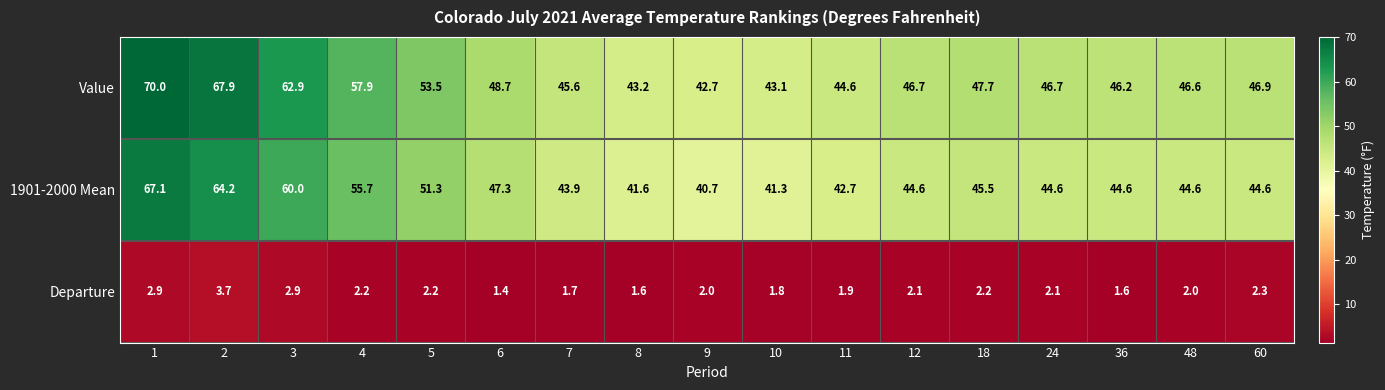

What is the difference between the maximum and minimum values in the Departure series?

2.3